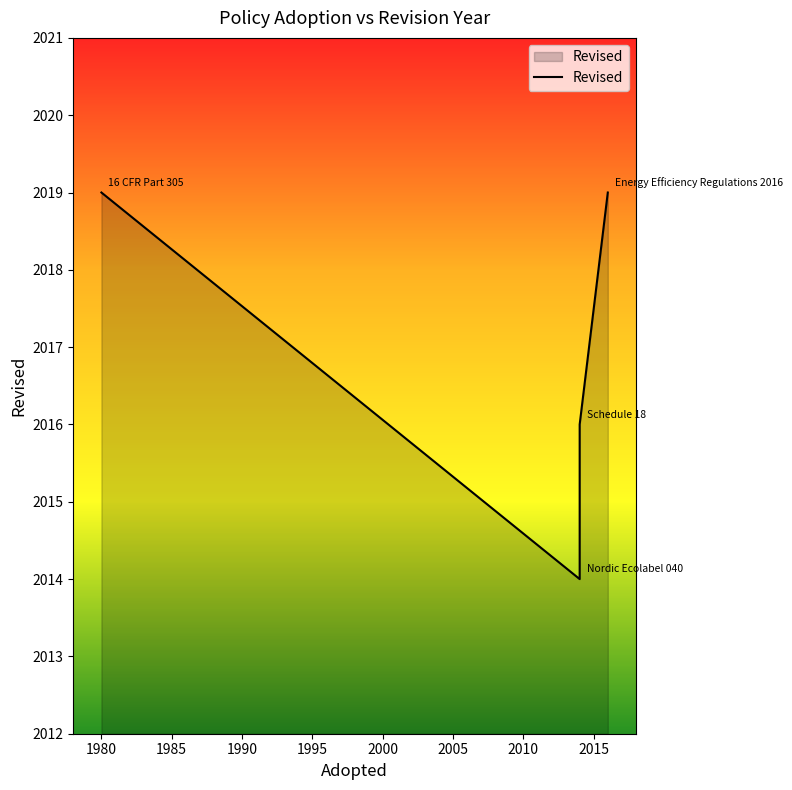

Which category has the lowest value across all series?

Nordic Ecolabel 040